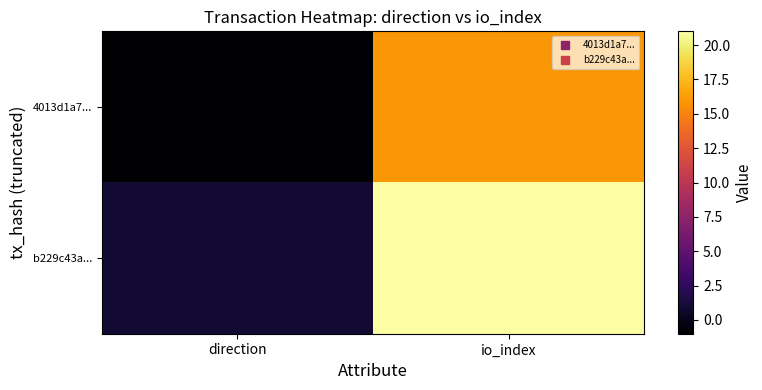

Reading left to right, extract all data points from this chart.

4013d1a7...: direction=-1	io_index=16
b229c43a...: direction=1	io_index=21